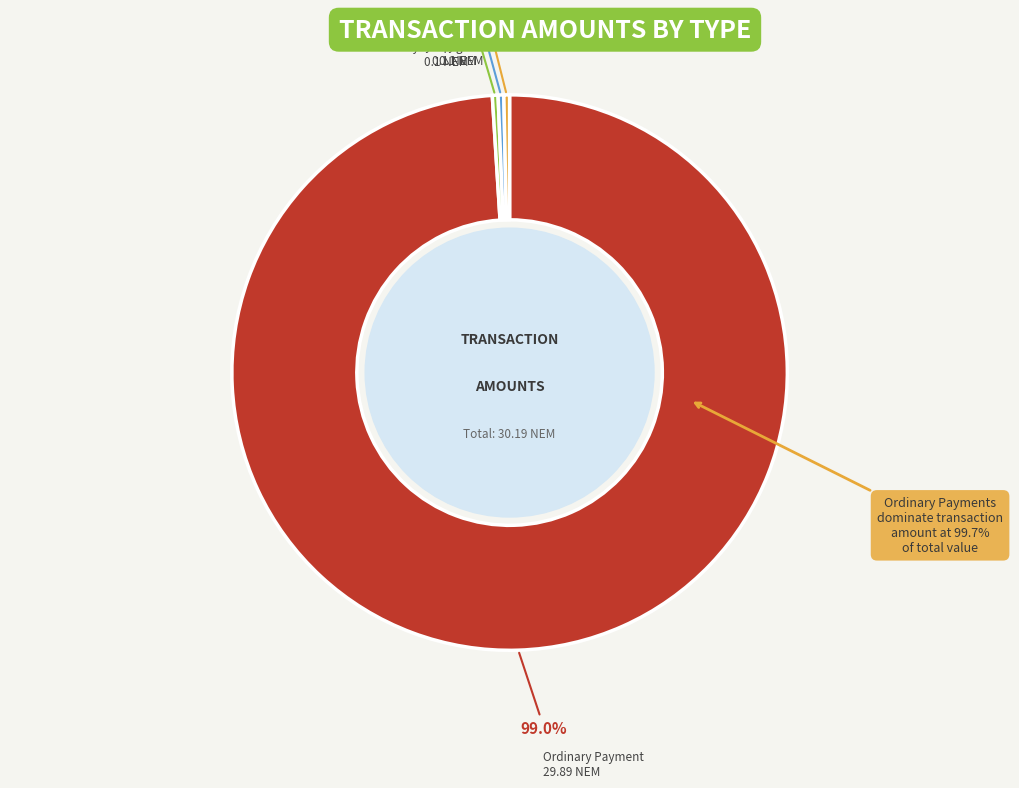

To the nearest percent, what is the difference between the largest and smallest slice percentages?

99%